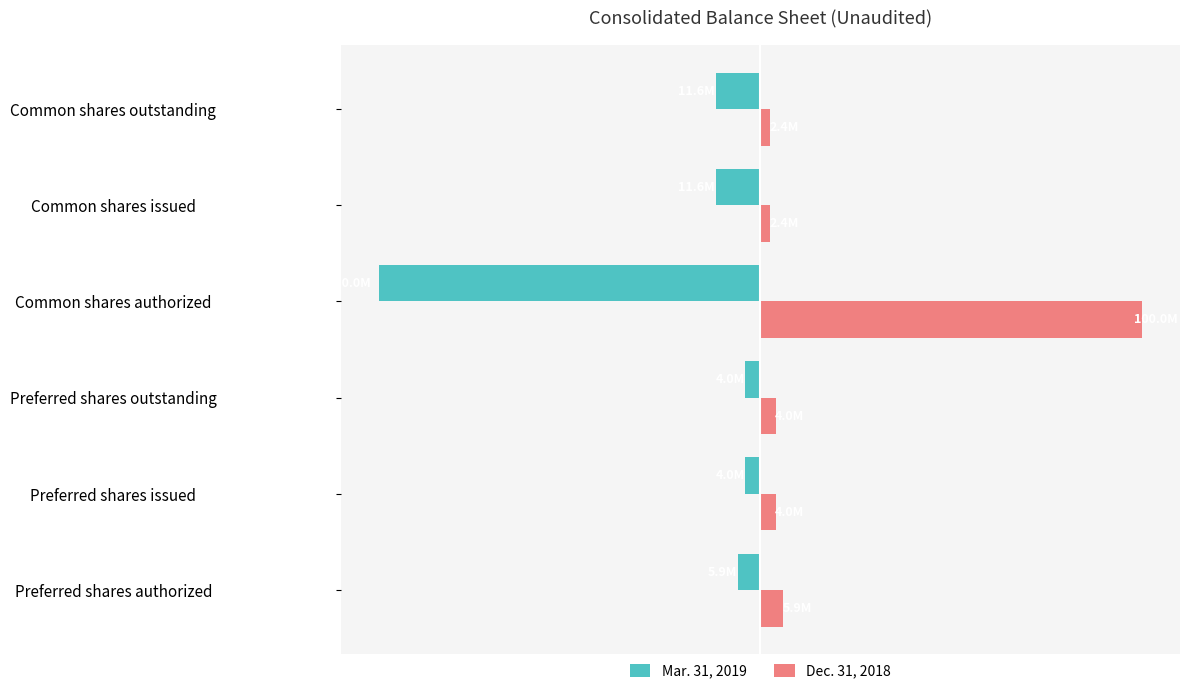

What are all the series names shown in the legend?

Mar. 31, 2019, Dec. 31, 2018